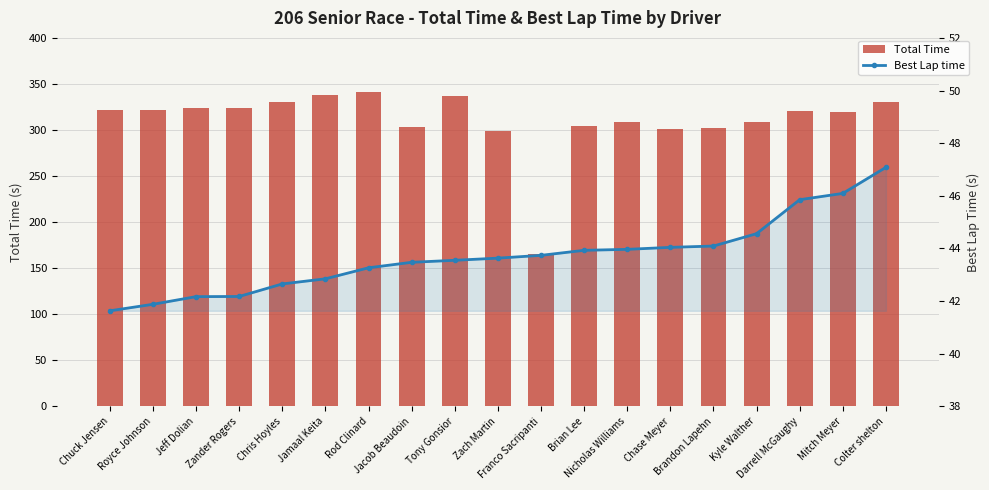

What value does the Total Time series have at Chuck Jensen?

321.7